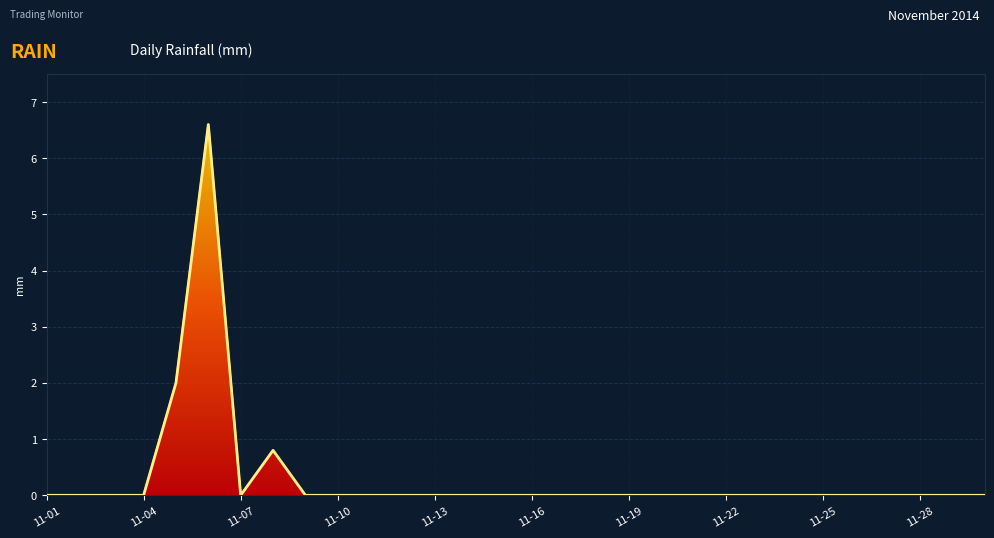

How many points are lower than both their immediate neighbors (excluding endpoints)?

1